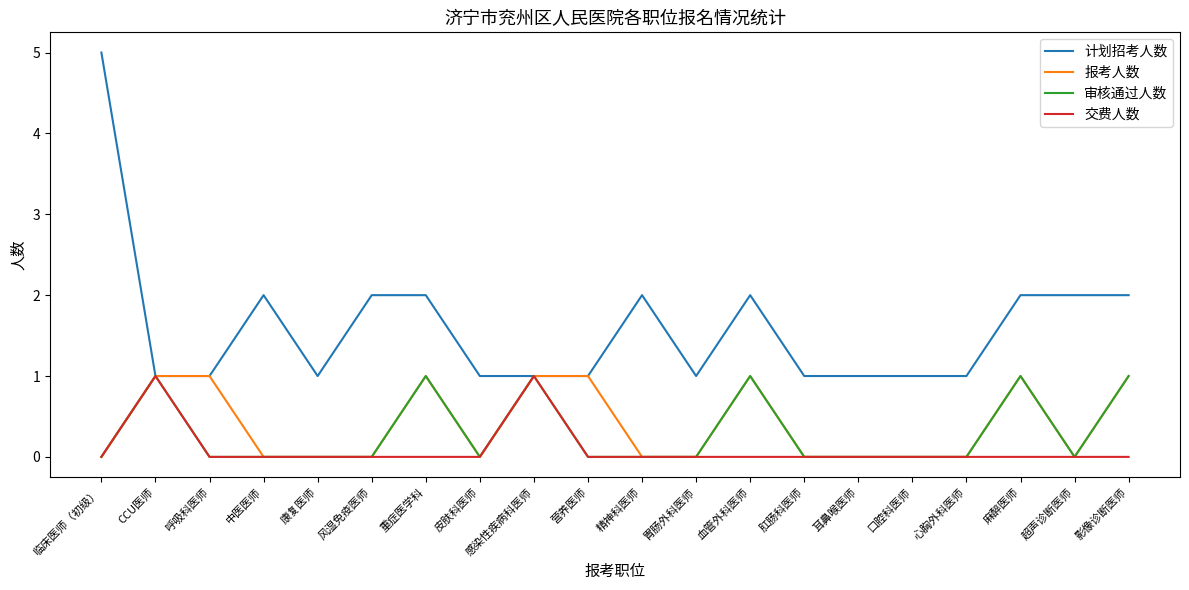

At which category does the chart reach its peak across all series?

临床医师（初级）